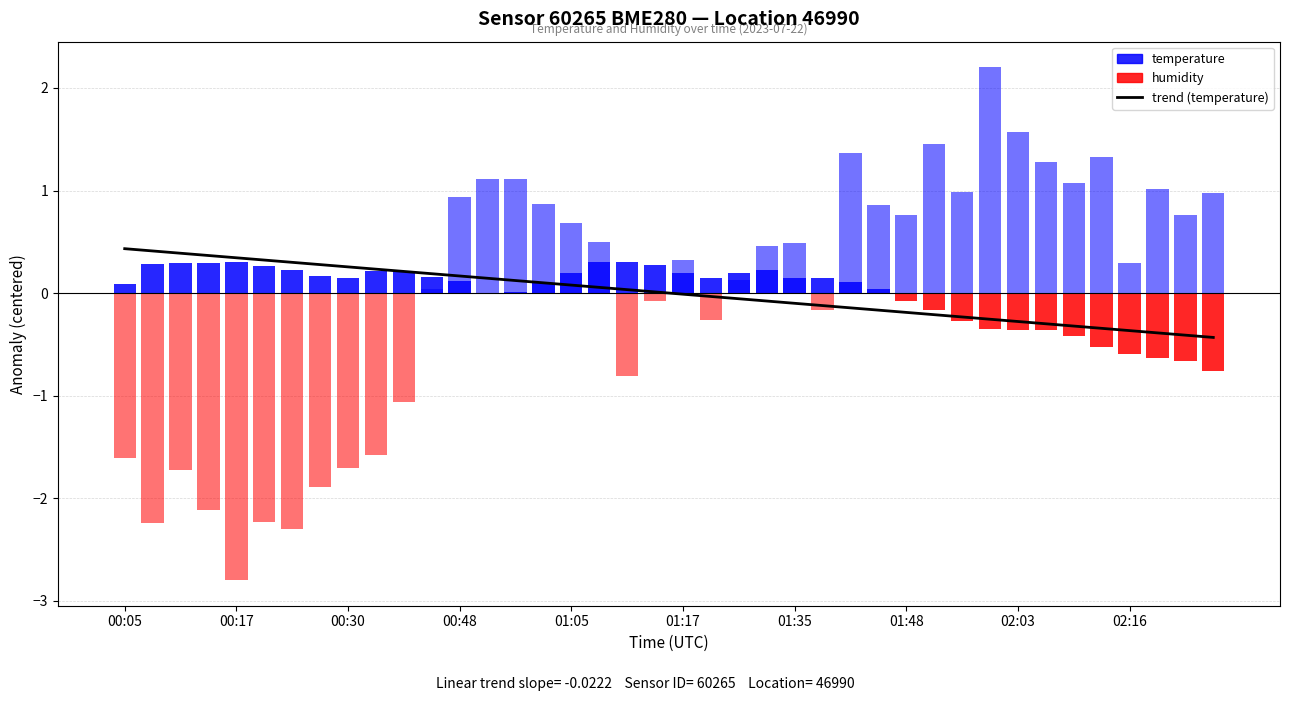

What is the maximum value shown in the chart?

0.4